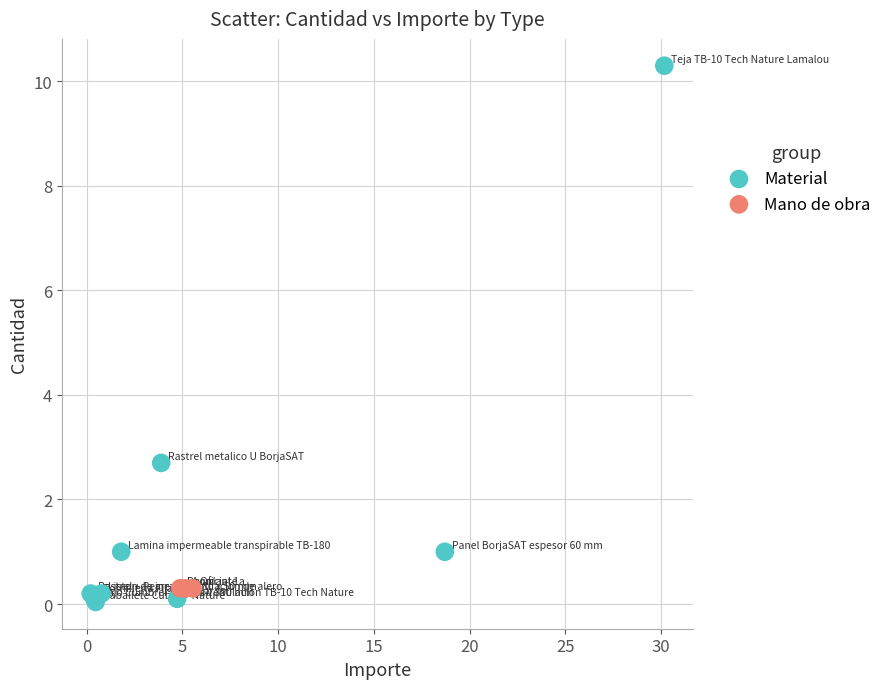

Which series contains the highest Y value?

Material